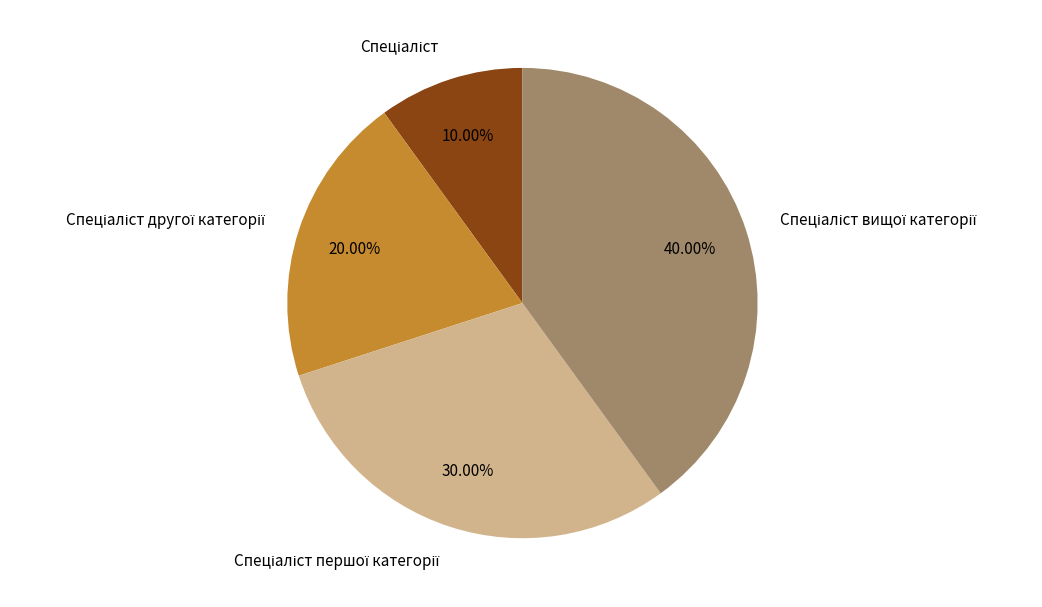

How many slices are in this pie chart?

4